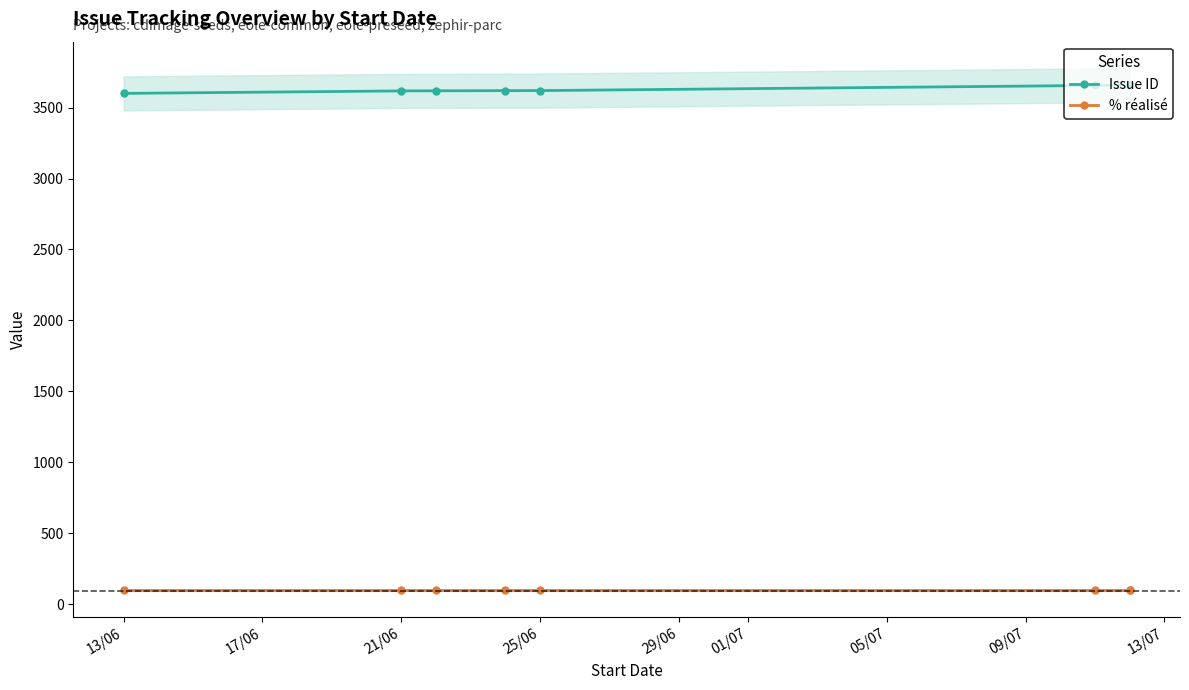

True or false: Issue ID and % réalisé cross at least once.

False